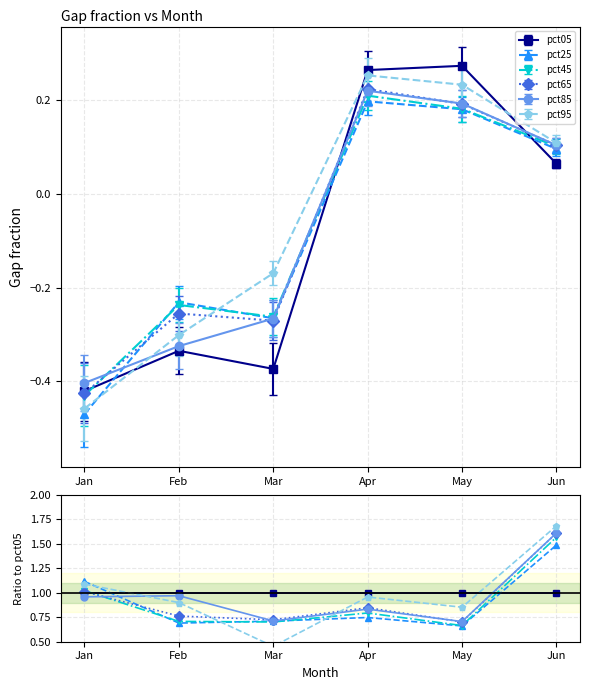

True or false: pct65 and pct05 intersect in this chart.

True